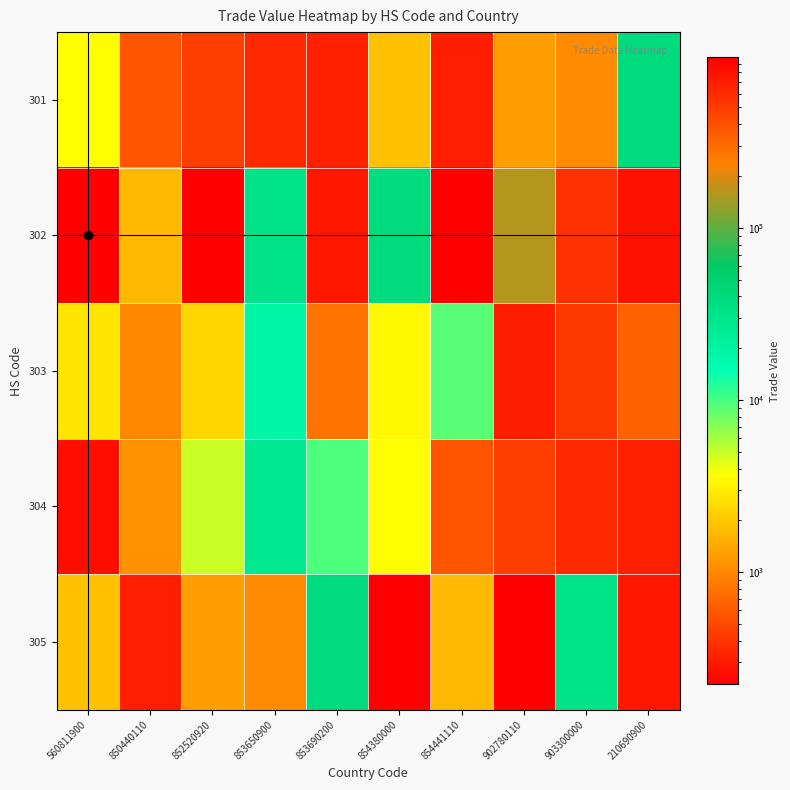

Is it true that 301 equals 77 at 854441110?

False